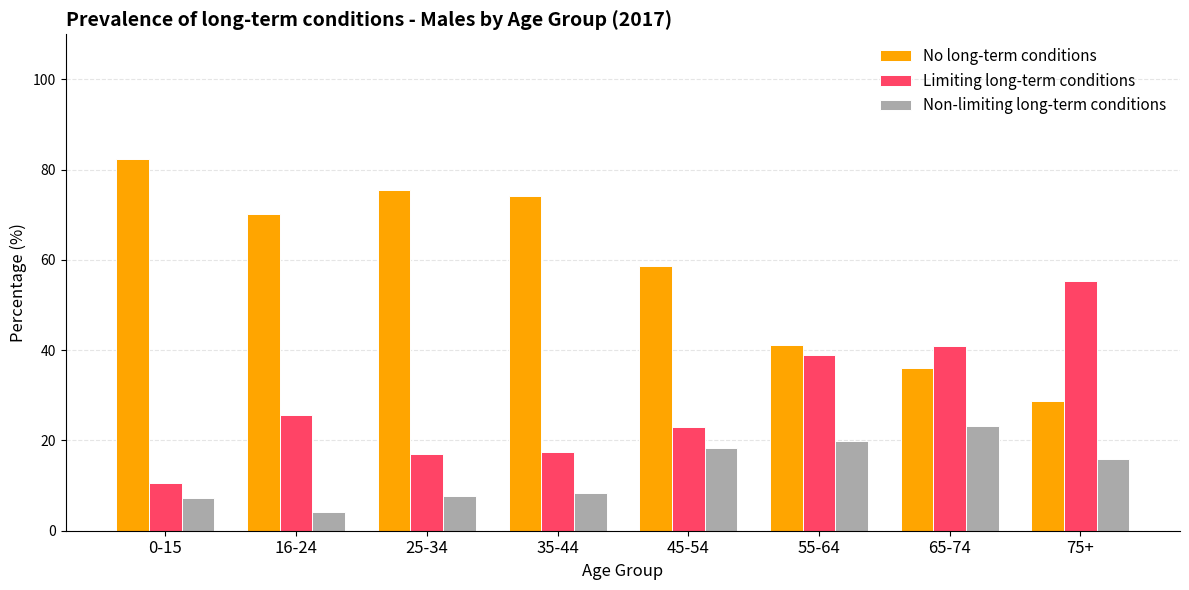

The value of Limiting long-term conditions at 75+ is 55.2. True or false?

True